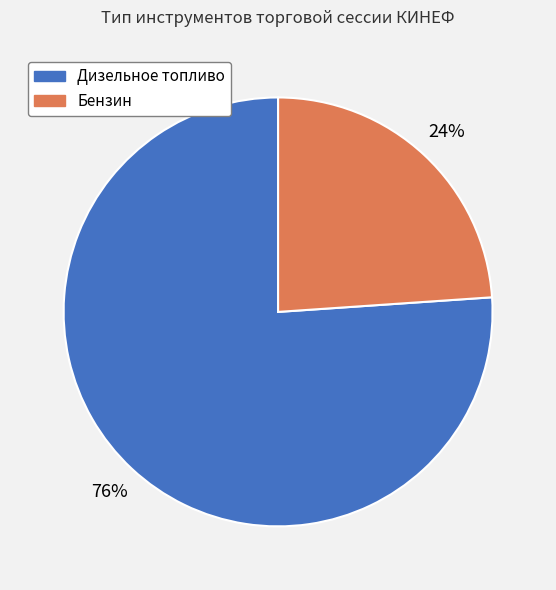

Count the number of slices in the pie.

2